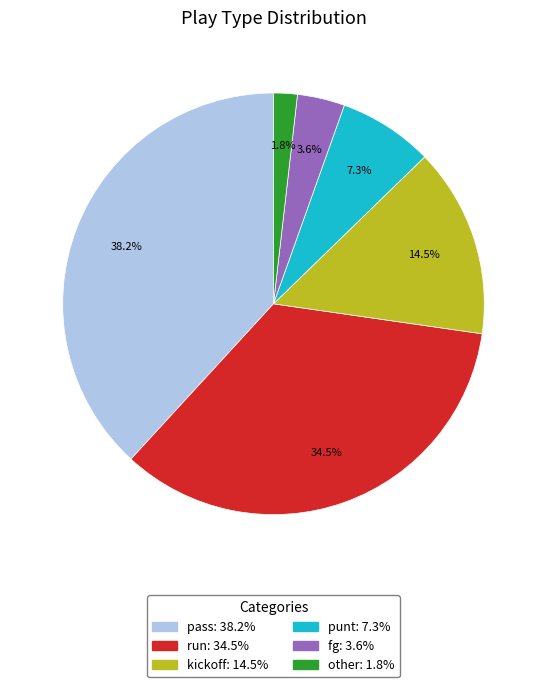

Count the number of slices in the pie.

6